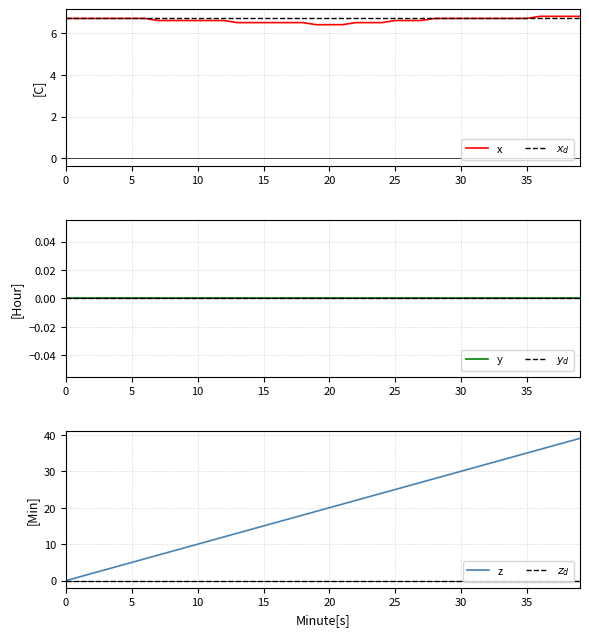

At how many categories does at least one series exceed 17?

22